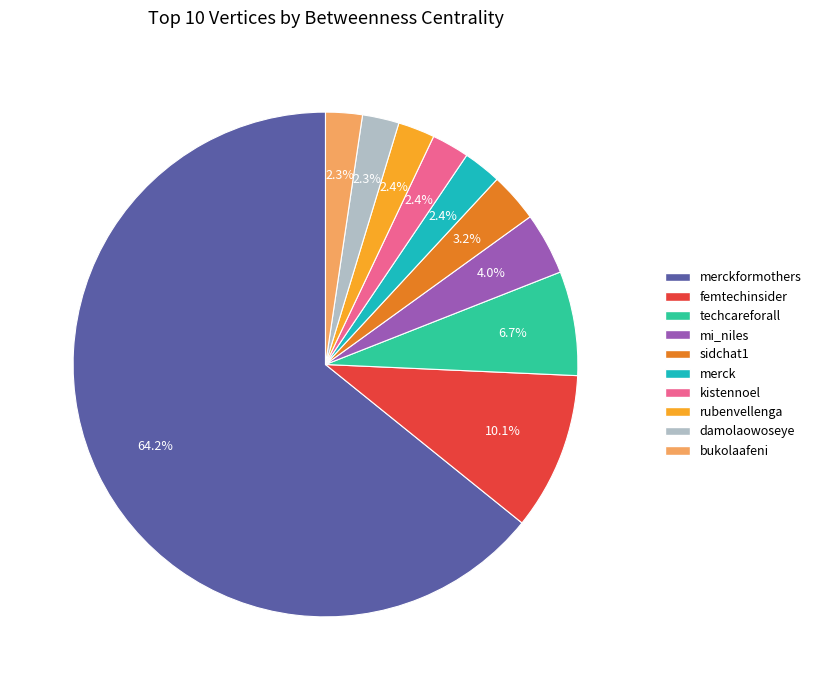

Is there a majority slice in this chart?

Yes